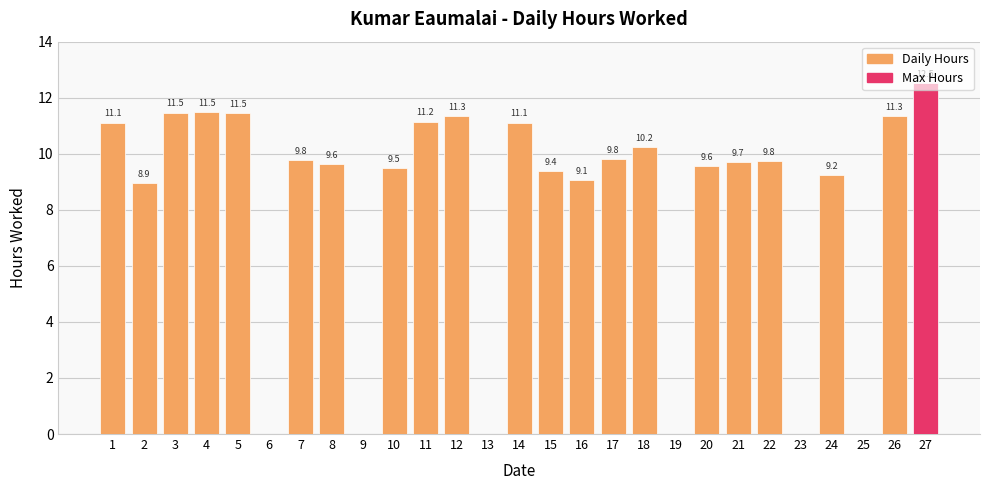

What value does the data have at 1?

11.1